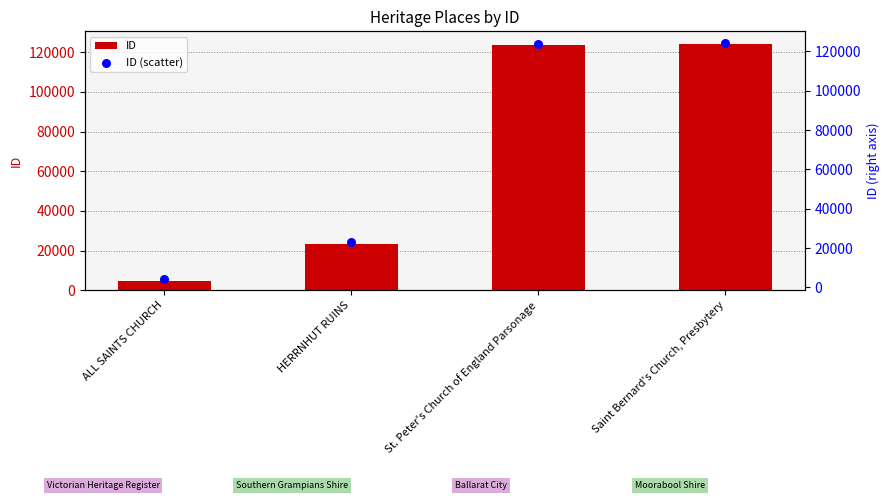

Which series has the largest total across all categories?

ID